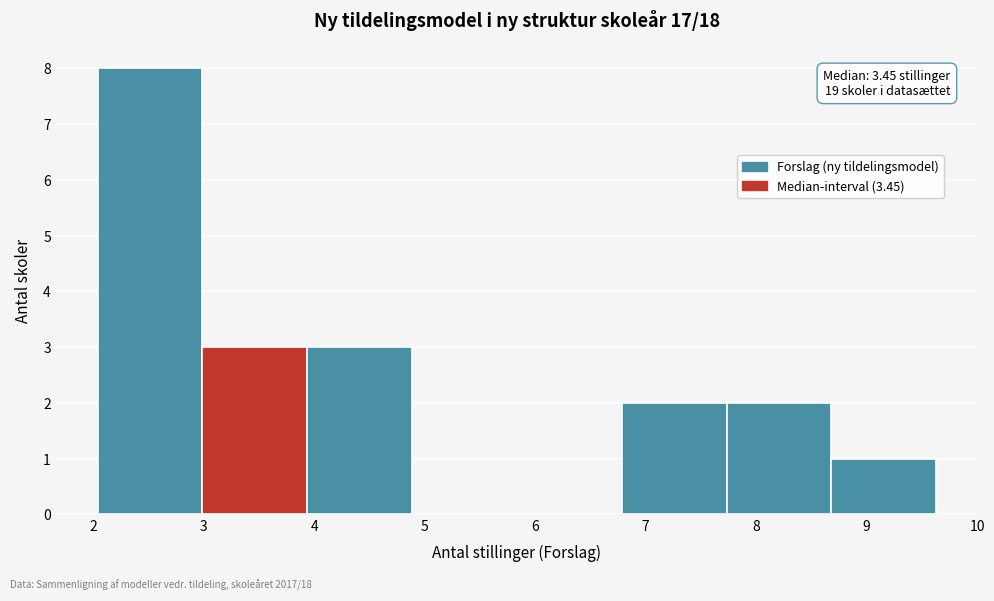

Which range on the x-axis has the tallest bar?

2.0 to 3.0